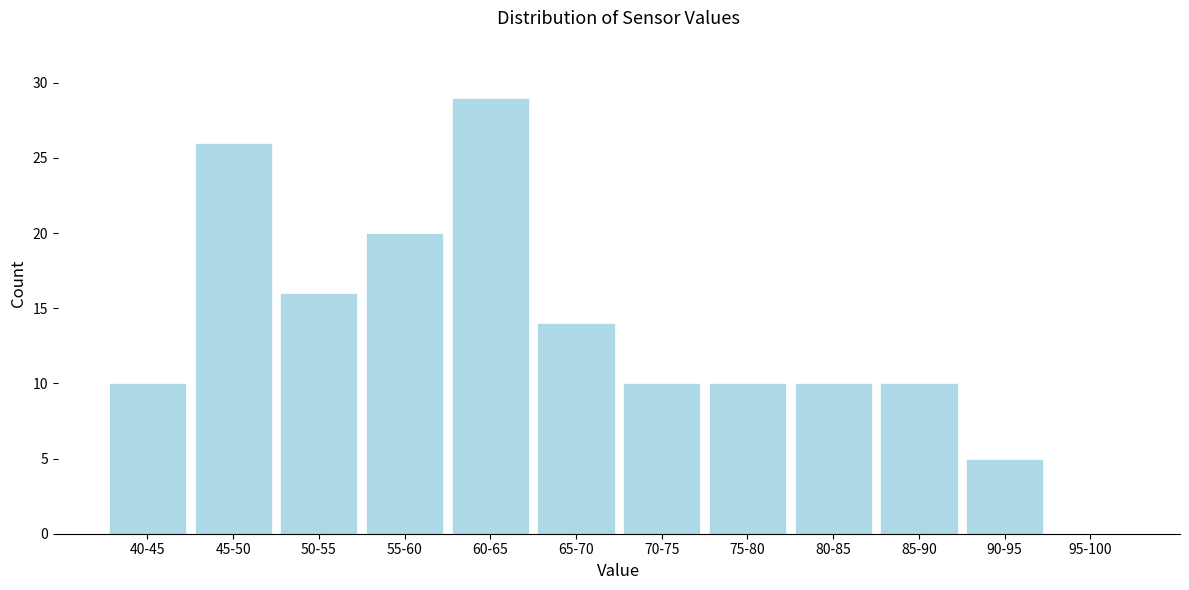

Reading left to right, list all the values displayed in this chart.

40-45=10	45-50=26	50-55=16	55-60=20	60-65=29	65-70=14	70-75=10	75-80=10	80-85=10	85-90=10	90-95=5	95-100=0